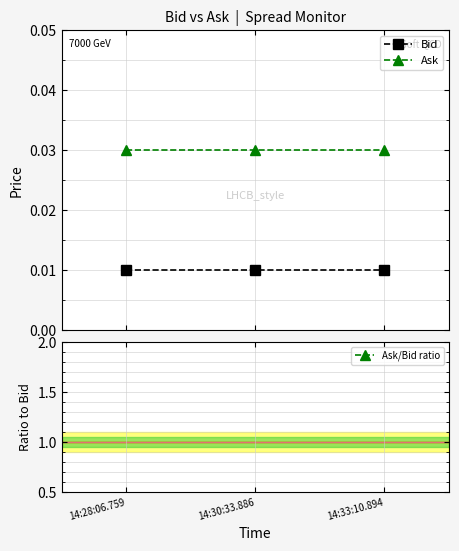

True or false: Bid has a value of 0.0 at 14:33:10.894.

False